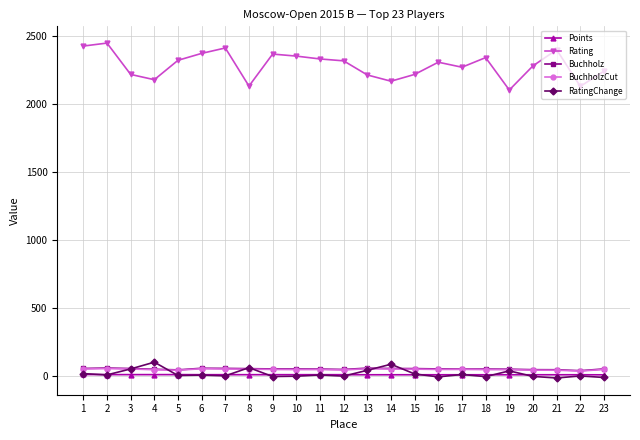

Is the value of BuchholzCut at 18 greater than the value of Rating at 12?

No